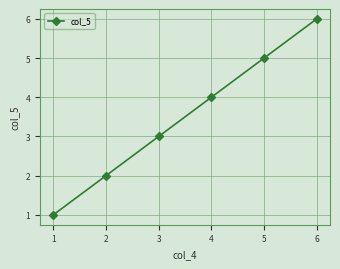

At which category does the chart reach its peak across all series?

6